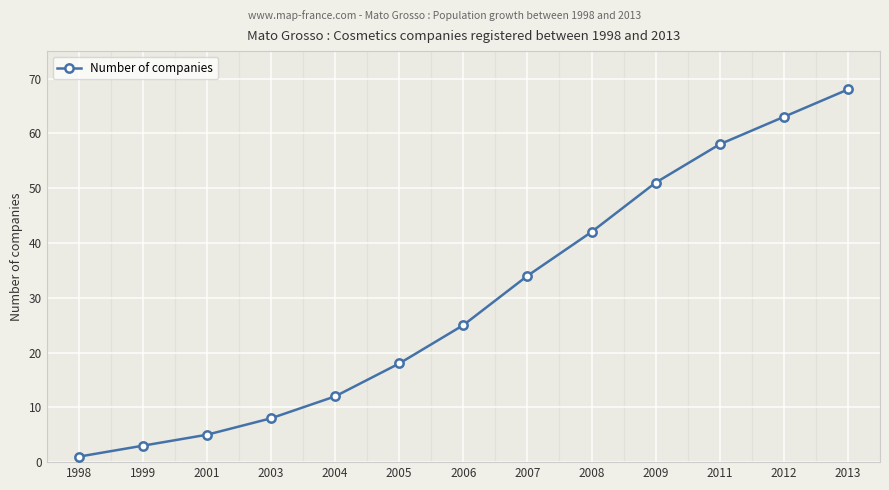

True or false: the data shows 14 at 2003.

False